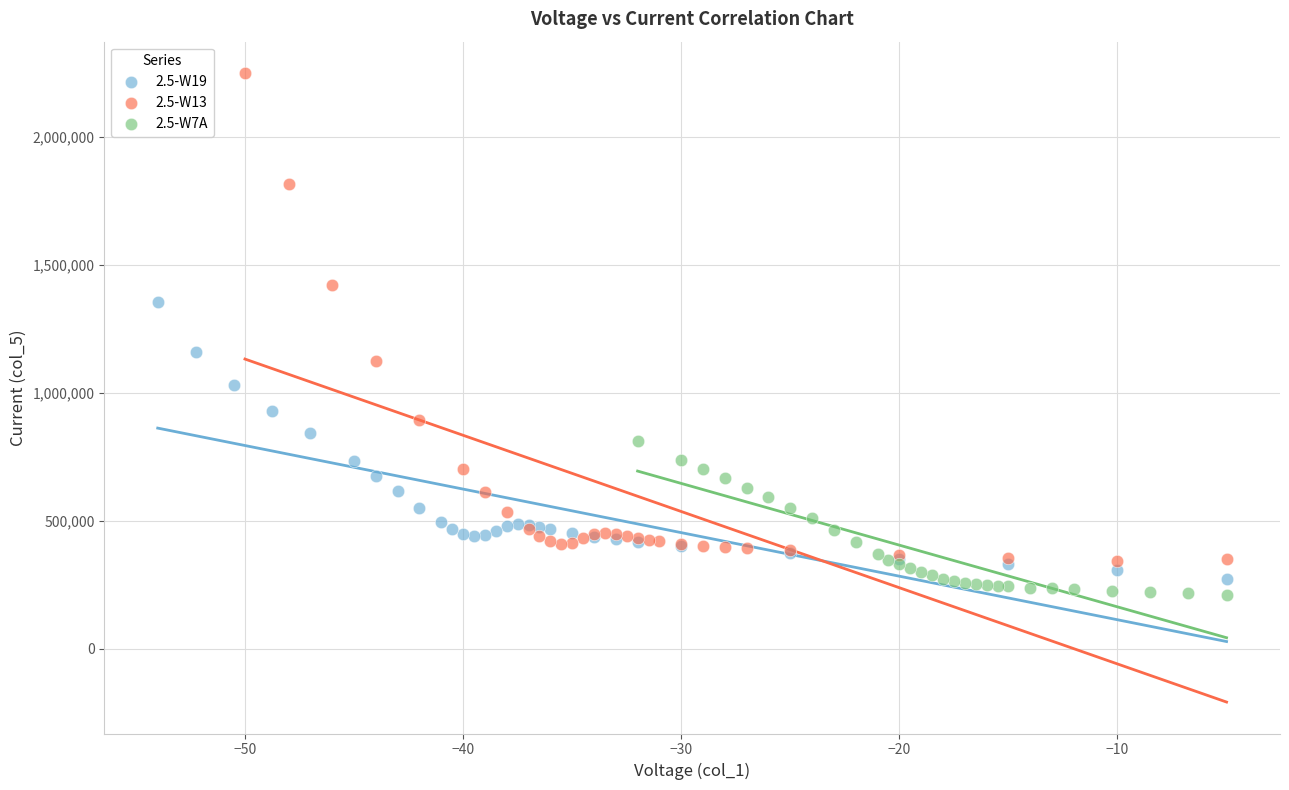

Which series contains the lowest Y value?

2.5-W7A